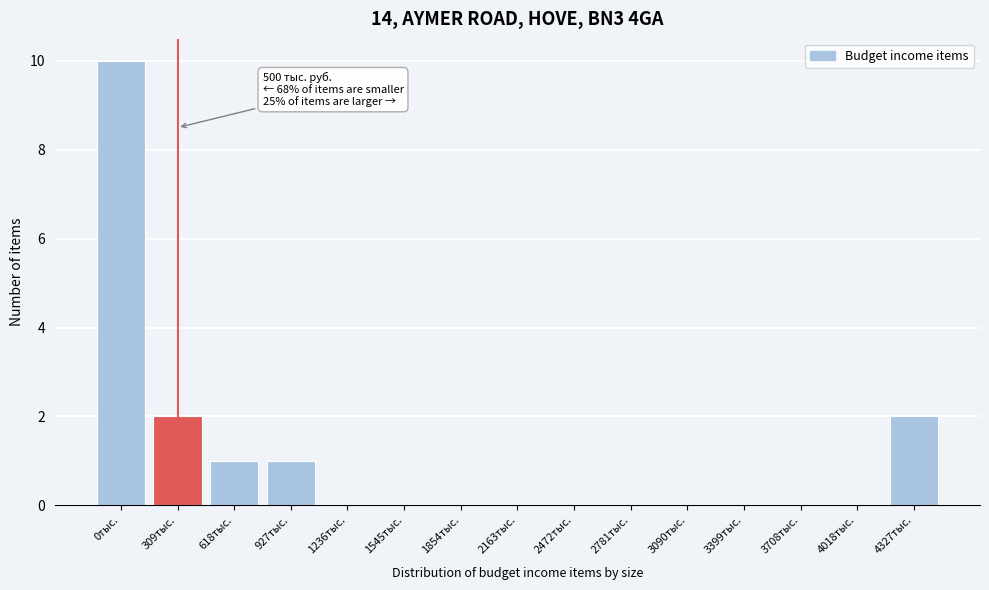

Reading left to right, transcribe all the data shown in this chart.

0тыс.=10	309тыс.=2	618тыс.=1	927тыс.=1	1236тыс.=0	1545тыс.=0	1854тыс.=0	2163тыс.=0	2472тыс.=0	2781тыс.=0	3090тыс.=0	3399тыс.=0	3708тыс.=0	4018тыс.=0	4327тыс.=2